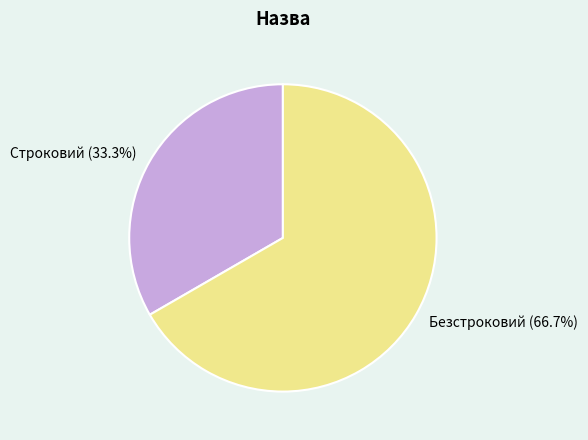

What percentage do Безстроковий and Строковий together represent?

100.0%